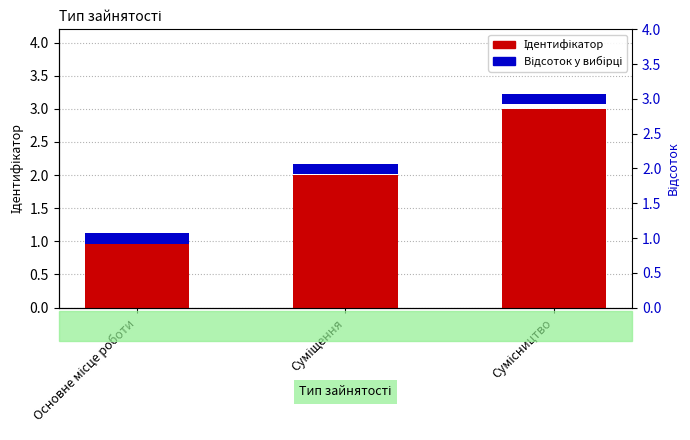

How many values in the Ідентифікатор series exceed 2?

1